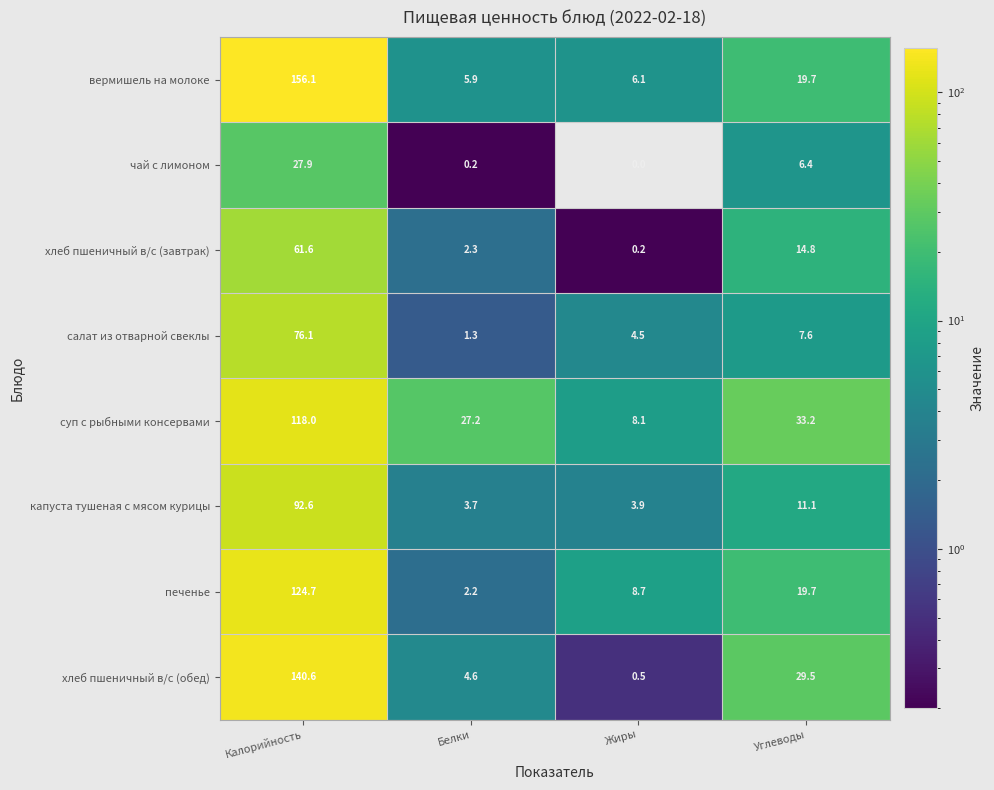

Which series has the widest spread of values?

вермишель на молоке